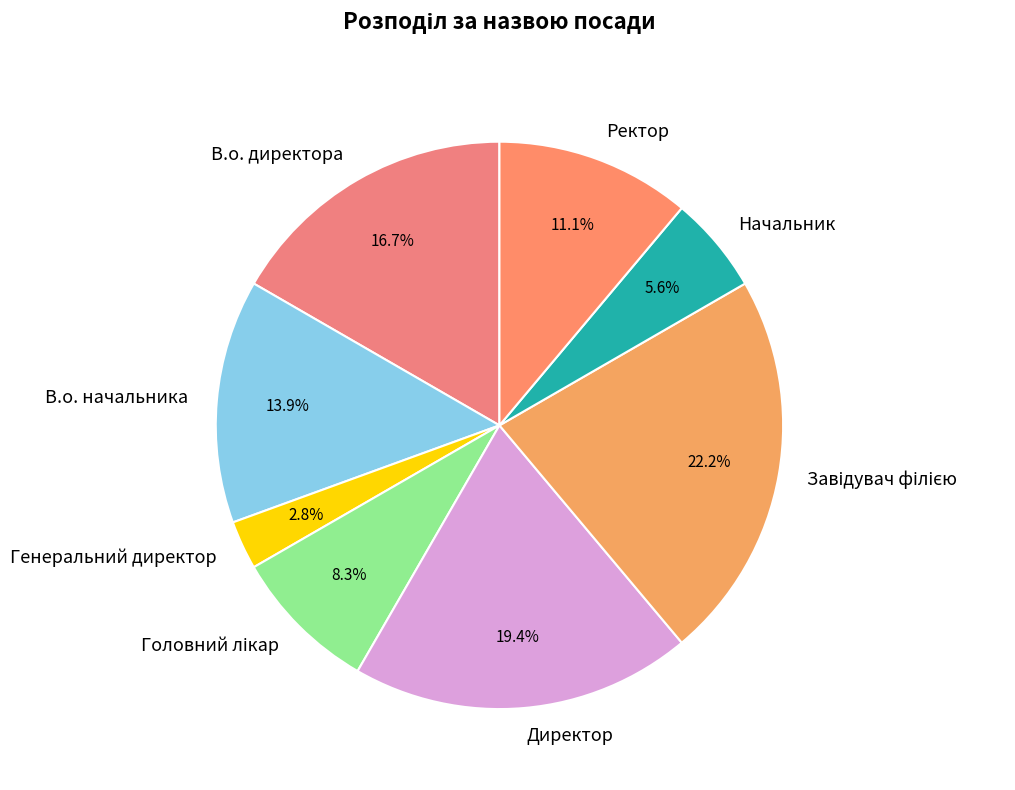

To the nearest percent, what is the average slice percentage?

12%